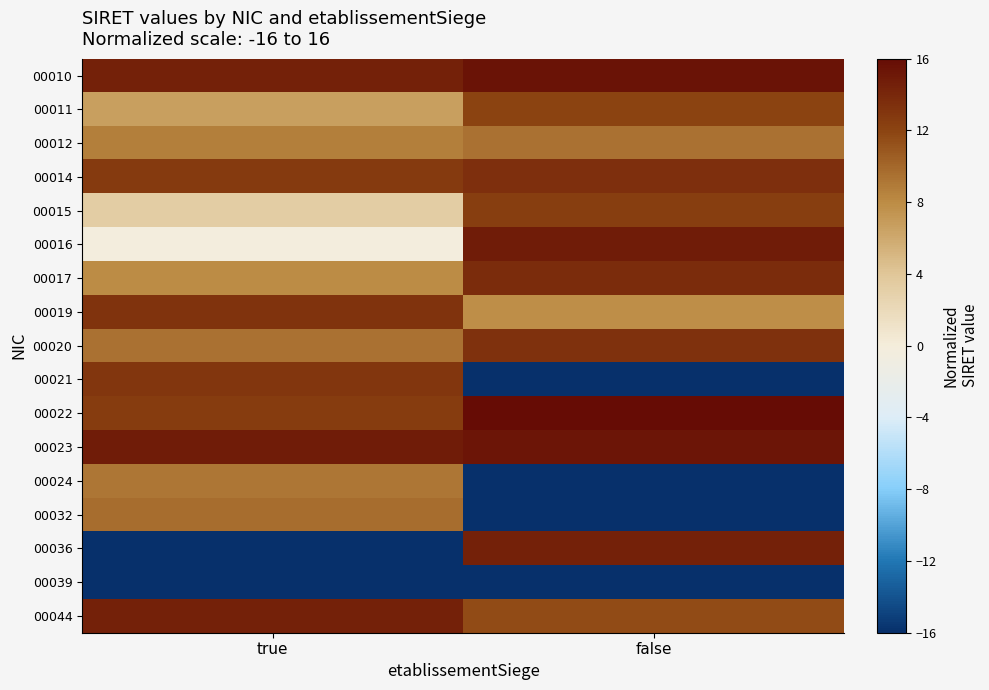

Which series has the largest total across all categories?

00023